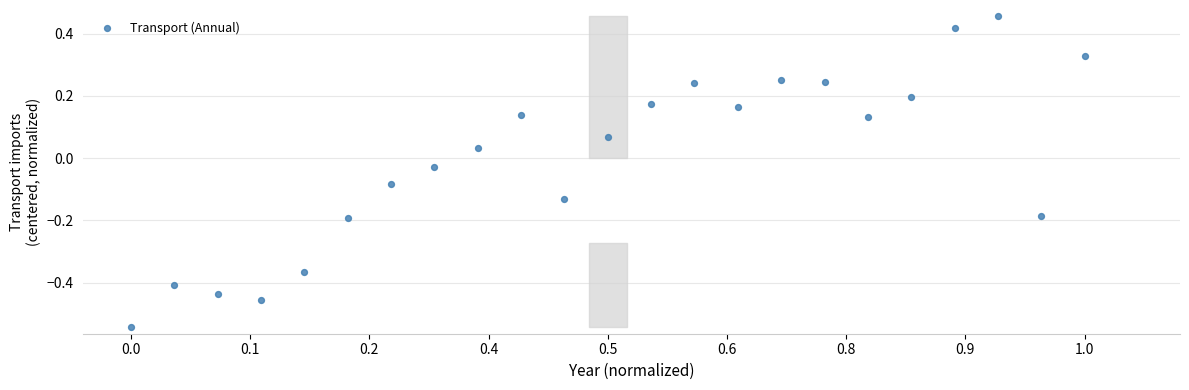

What is the range of X values (max minus min)?

1.0